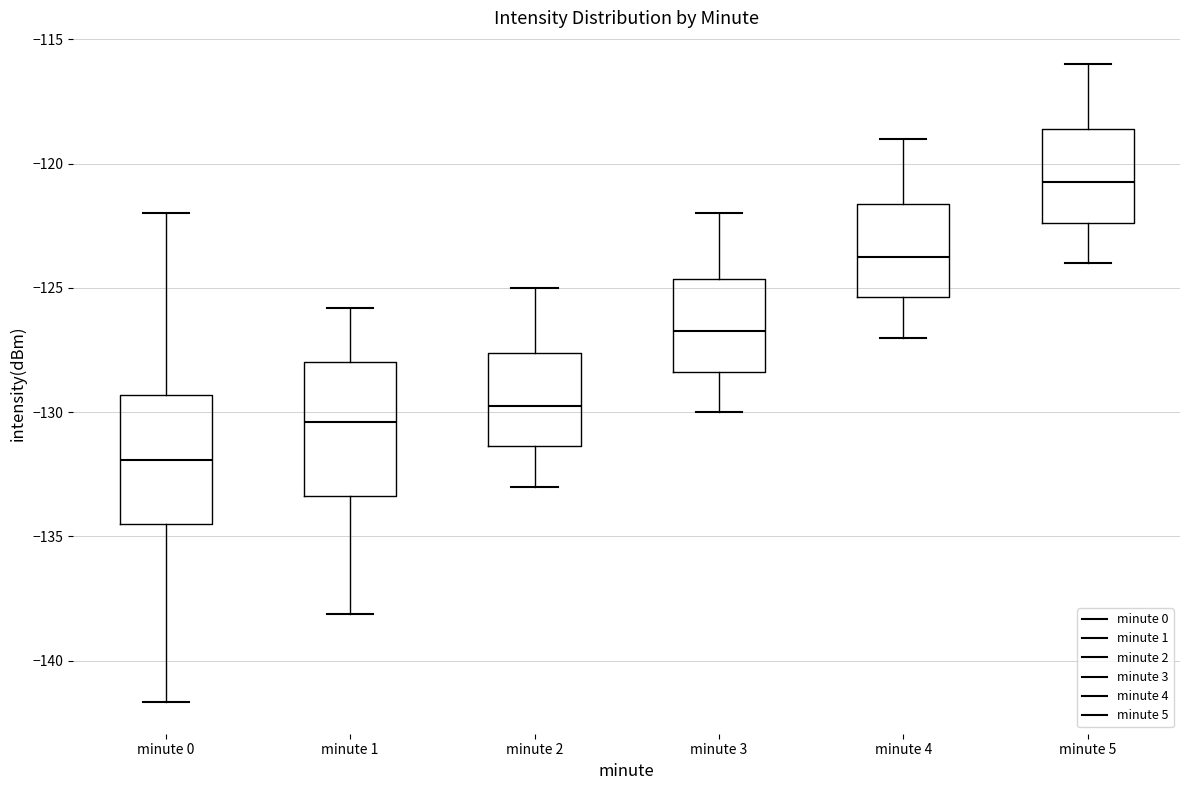

Where does the upper whisker of the box for minute 5 end on the y-axis? The values are not printed on the chart, so give them approximately, as read against the axis.

-116.0